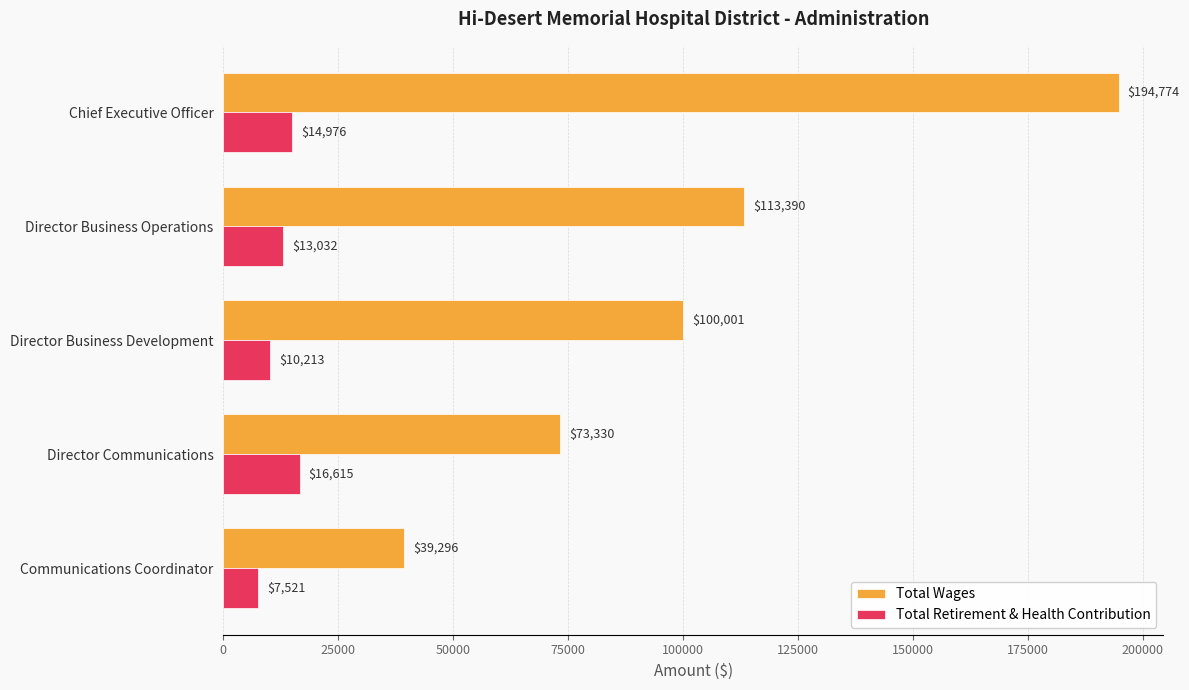

At which label is Total Retirement & Health Contribution closest to 12068?

Director Business Operations